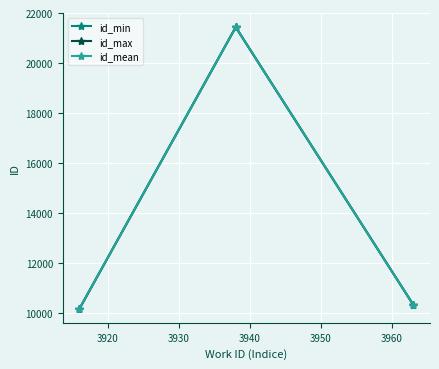

Reading left to right, list all the values displayed in this chart.

id_min: 10171.0	21428.0	10327.0
id_max: 10171.0	21437.0	10327.0
id_mean: 10171.0	21431.3	10327.0